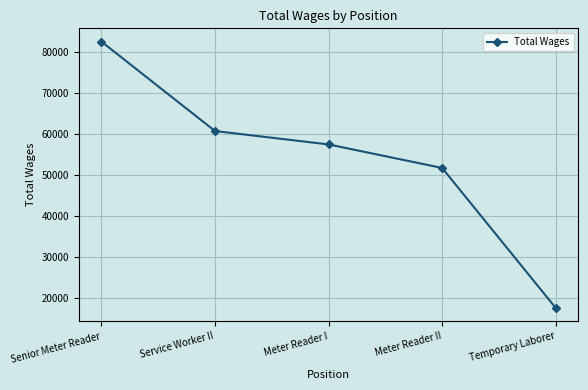

What is the difference between the second highest and minimum values?

43124